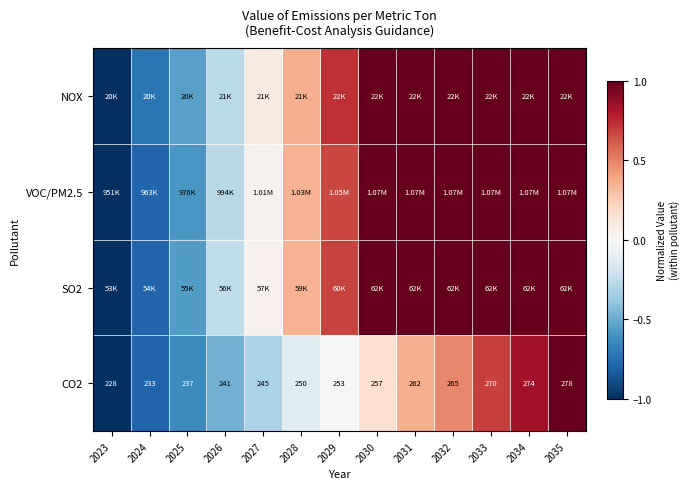

What is the difference between the second highest and minimum values in the VOC/PM2.5 series?

2.0